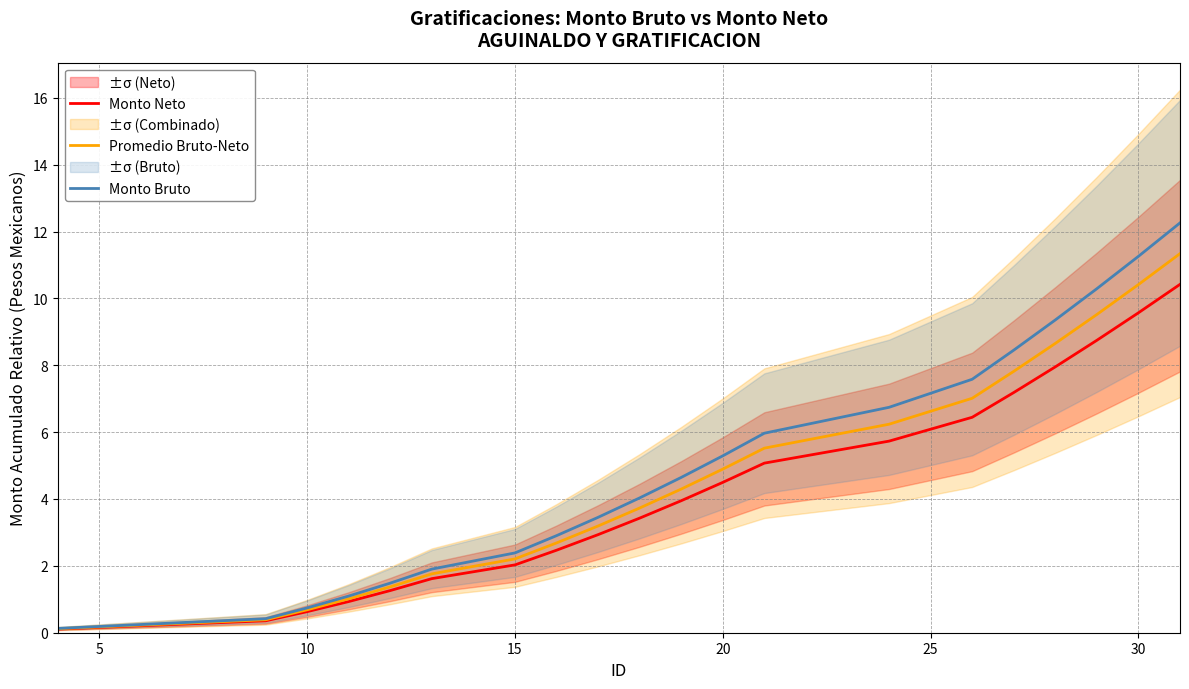

What is the approximate value of Monto Neto at 20?

4.5